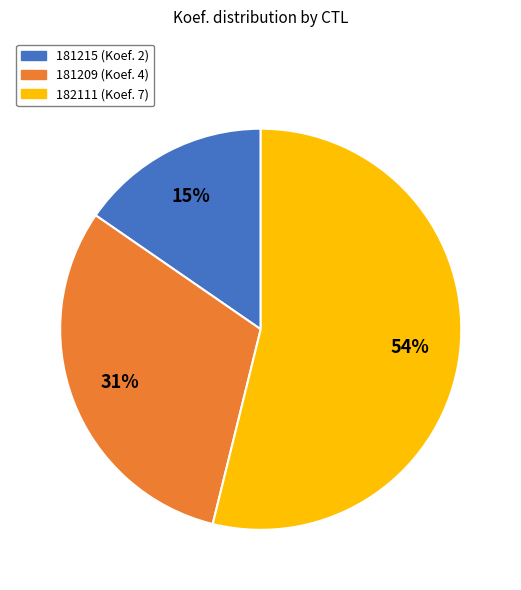

What is the majority slice?

182111